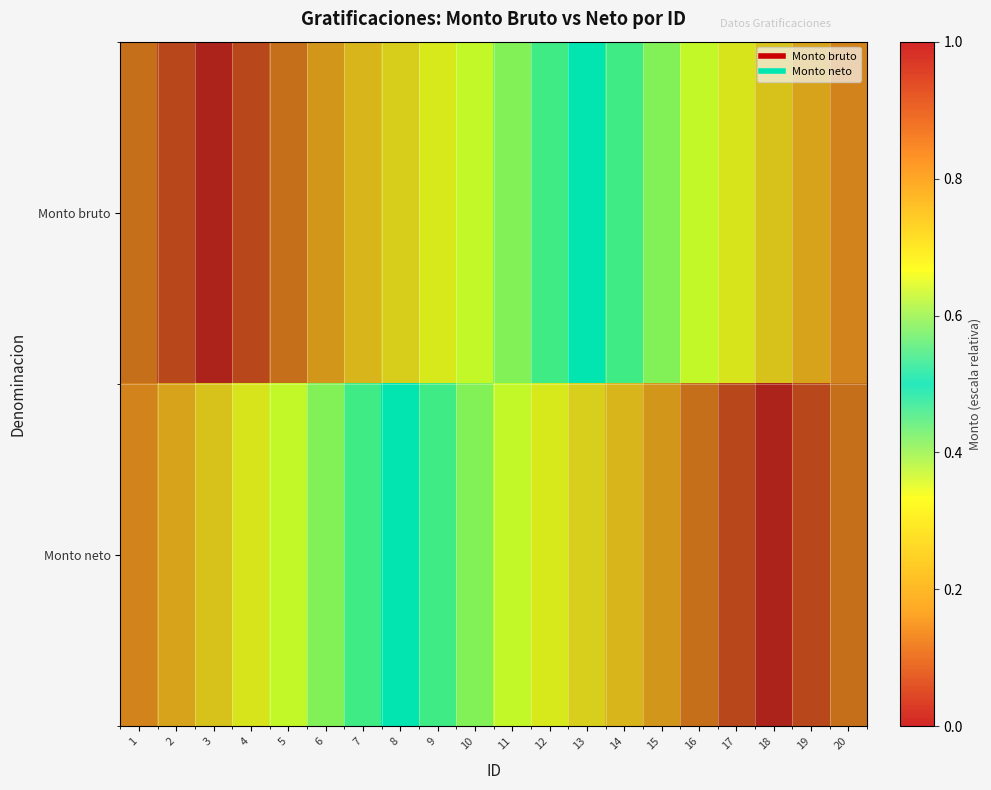

What is the sum of the Monto bruto values at 19 and 1?

0.9